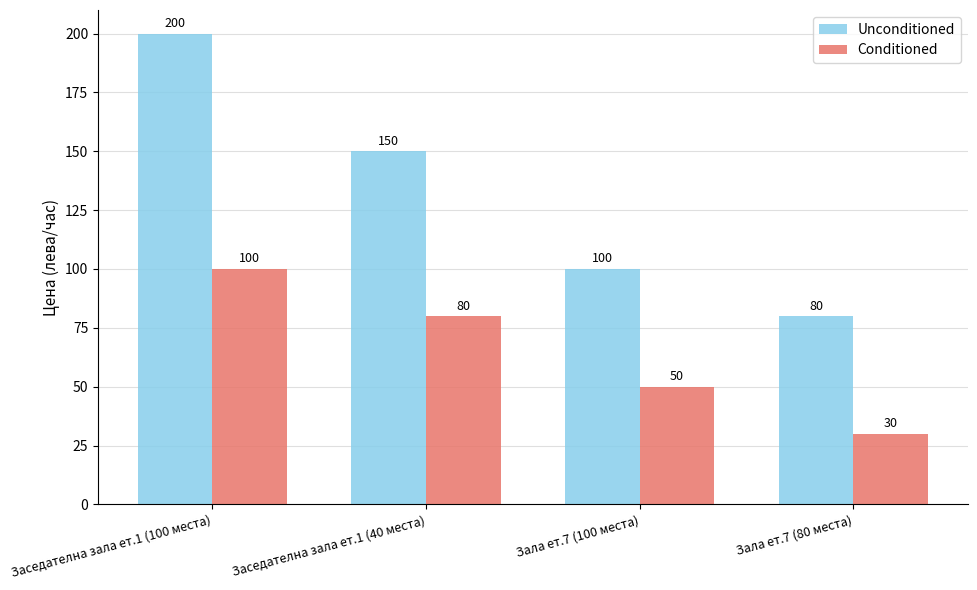

True or false: Unconditioned has a value of 141 at Зала ет.7 (100 места).

False